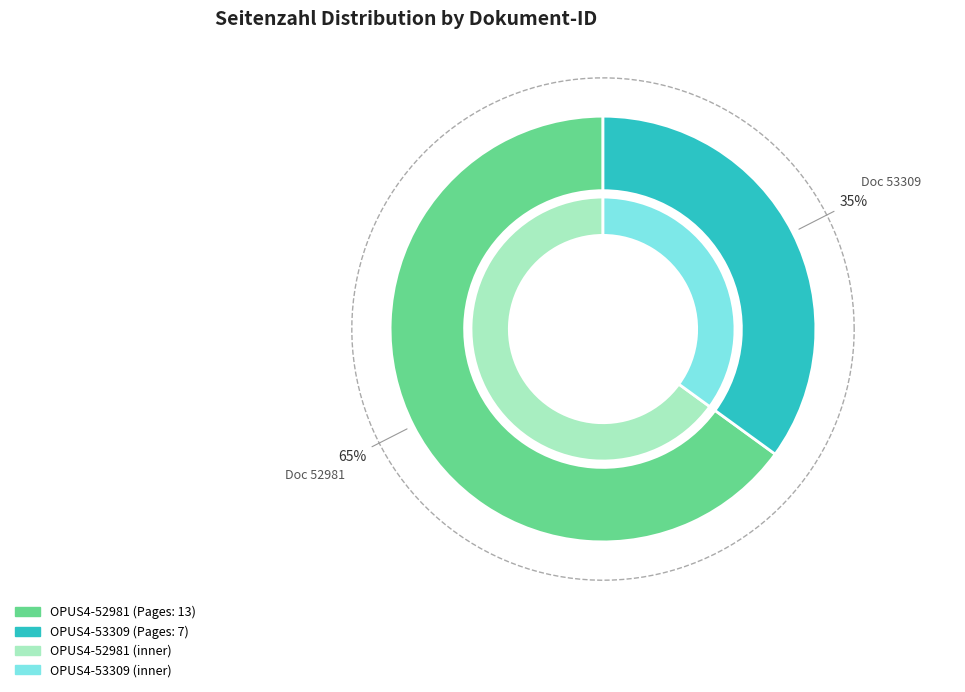

Which slice represents more than half of the pie?

OPUS4-52981